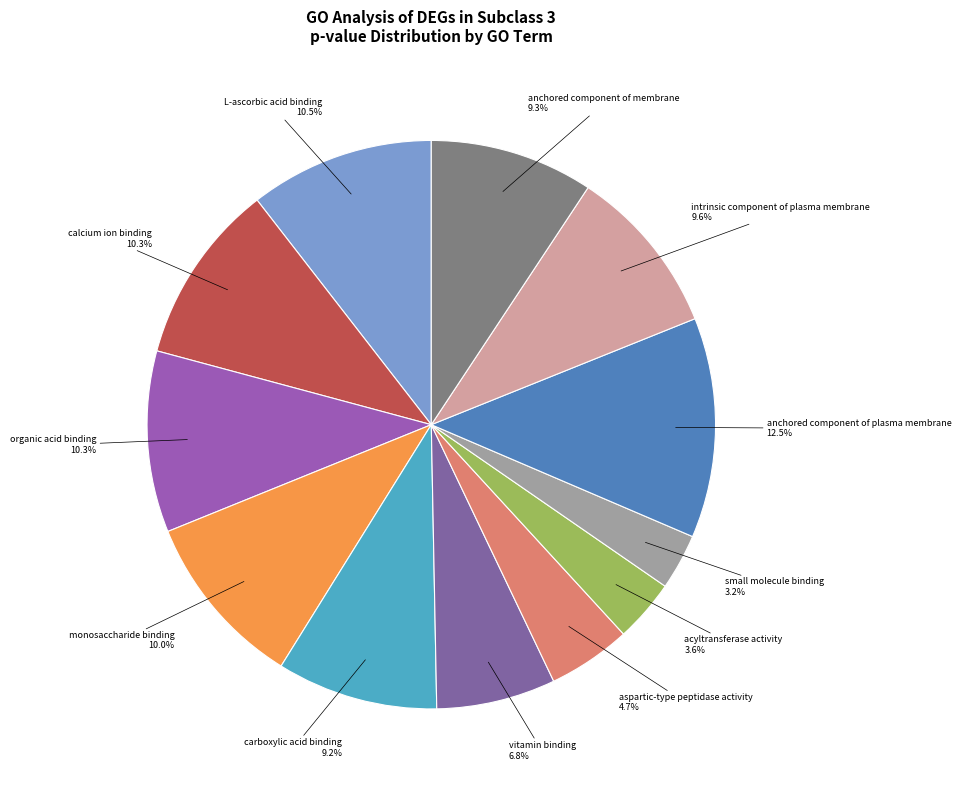

Is there a majority slice in this chart?

No